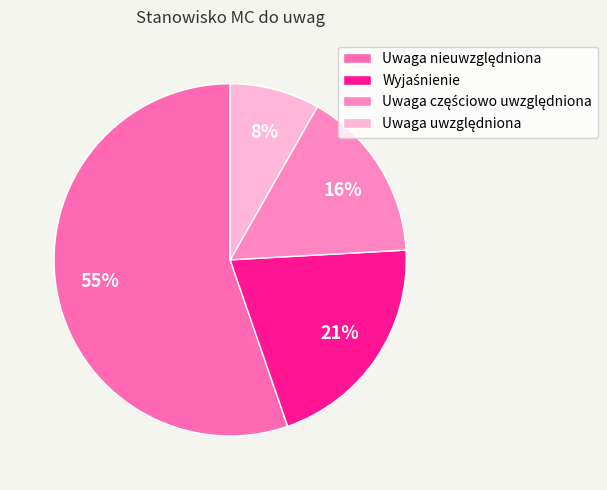

What is the smallest slice in the pie chart?

Uwaga uwzględniona